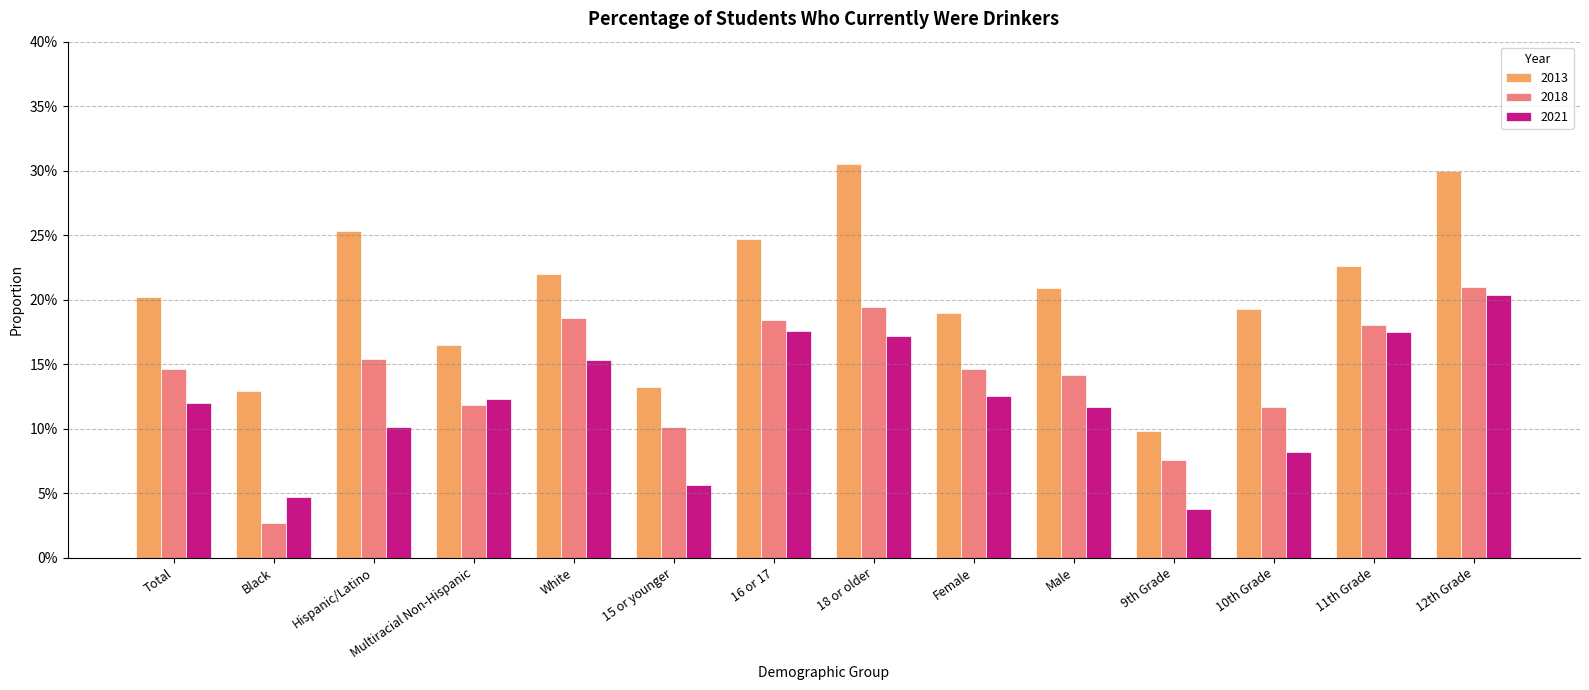

At 15 or younger, list the series in order from largest to smallest.

2013, 2018, 2021